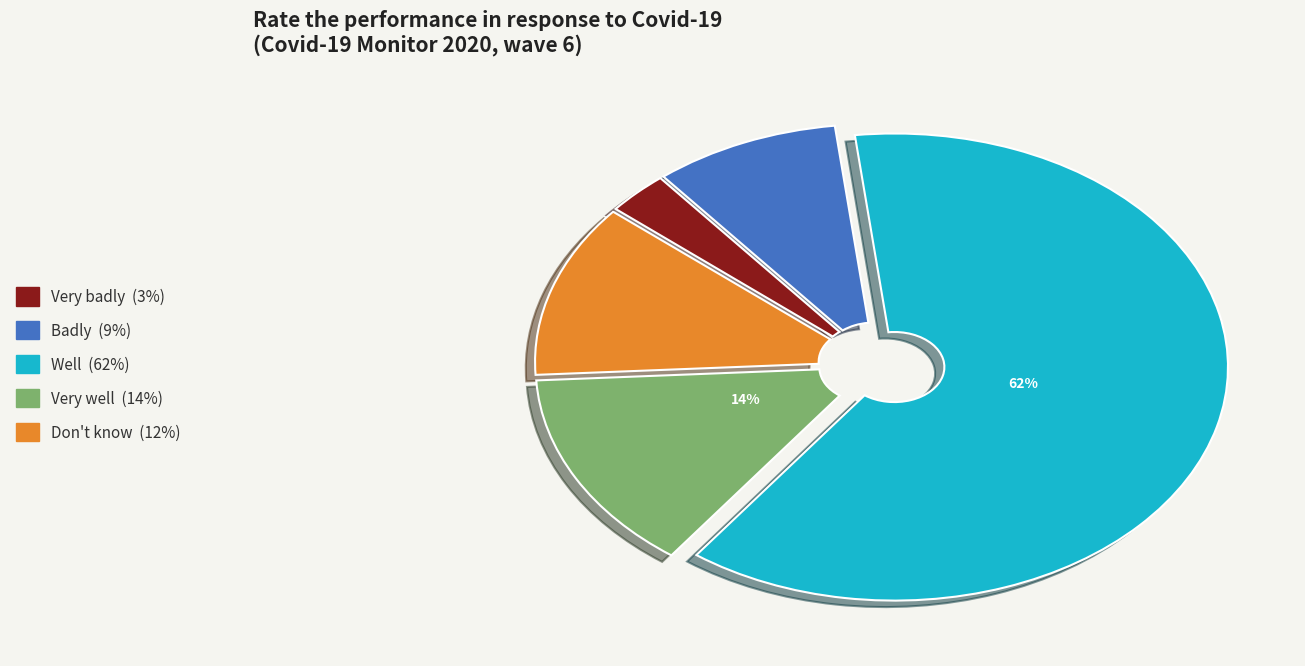

Combined, do Badly and Very well account for over 50%?

No